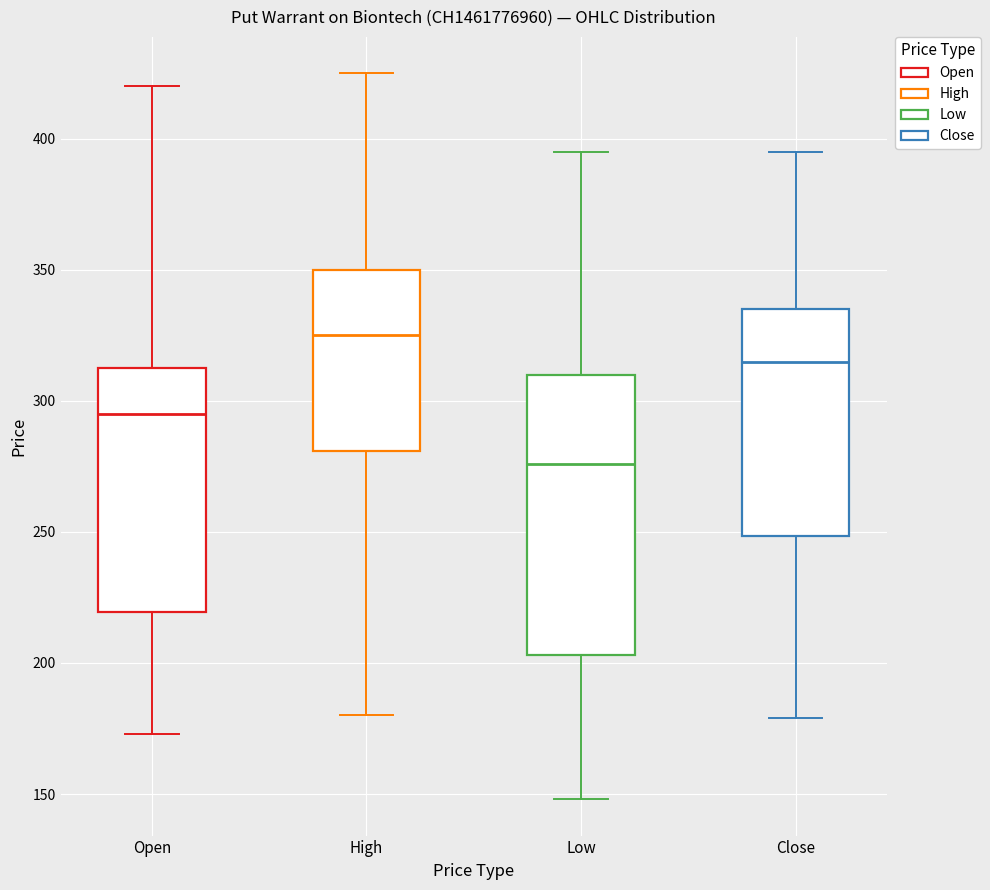

Reading left to right, read every box against the y-axis: the position of its median line, the range the box covers, and the ends of its whiskers. The values are not printed on the chart, so give them approximately, as read against the axis.

Open: median 295, box 220 to 315, whiskers 175 to 420
High: median 325, box 280 to 350, whiskers 180 to 425
Low: median 275, box 205 to 310, whiskers 150 to 395
Close: median 315, box 250 to 335, whiskers 180 to 395